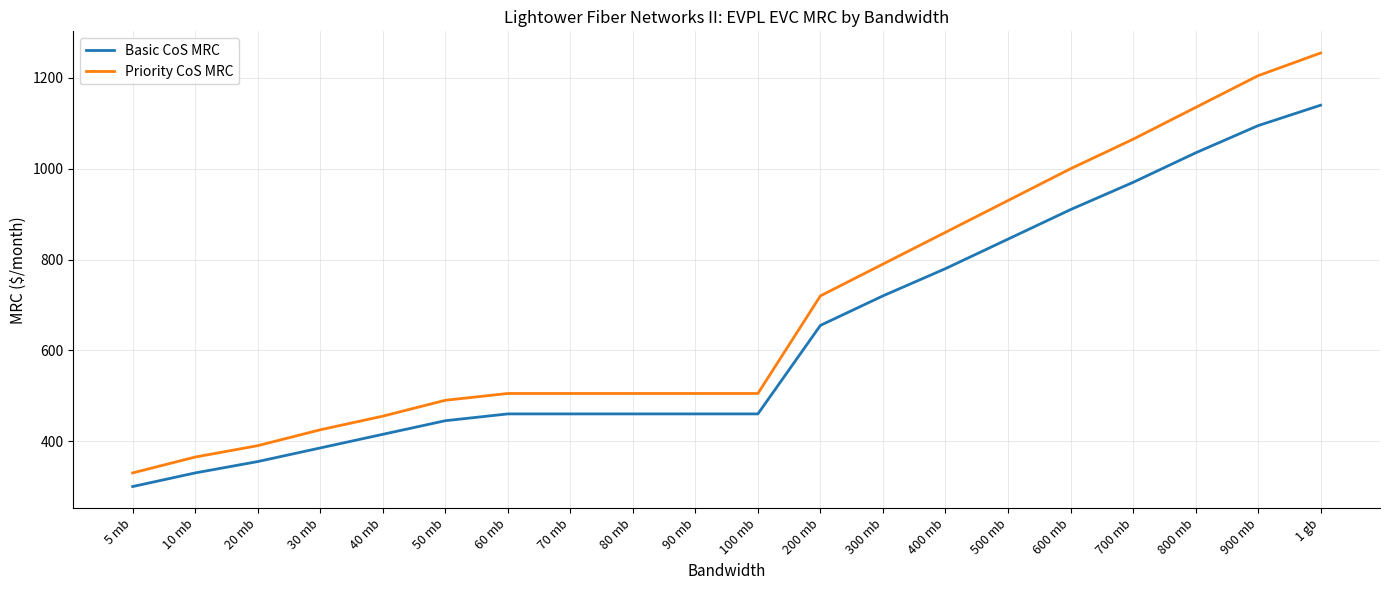

What is the difference between the Priority CoS MRC values at 700 mb and 400 mb?

205